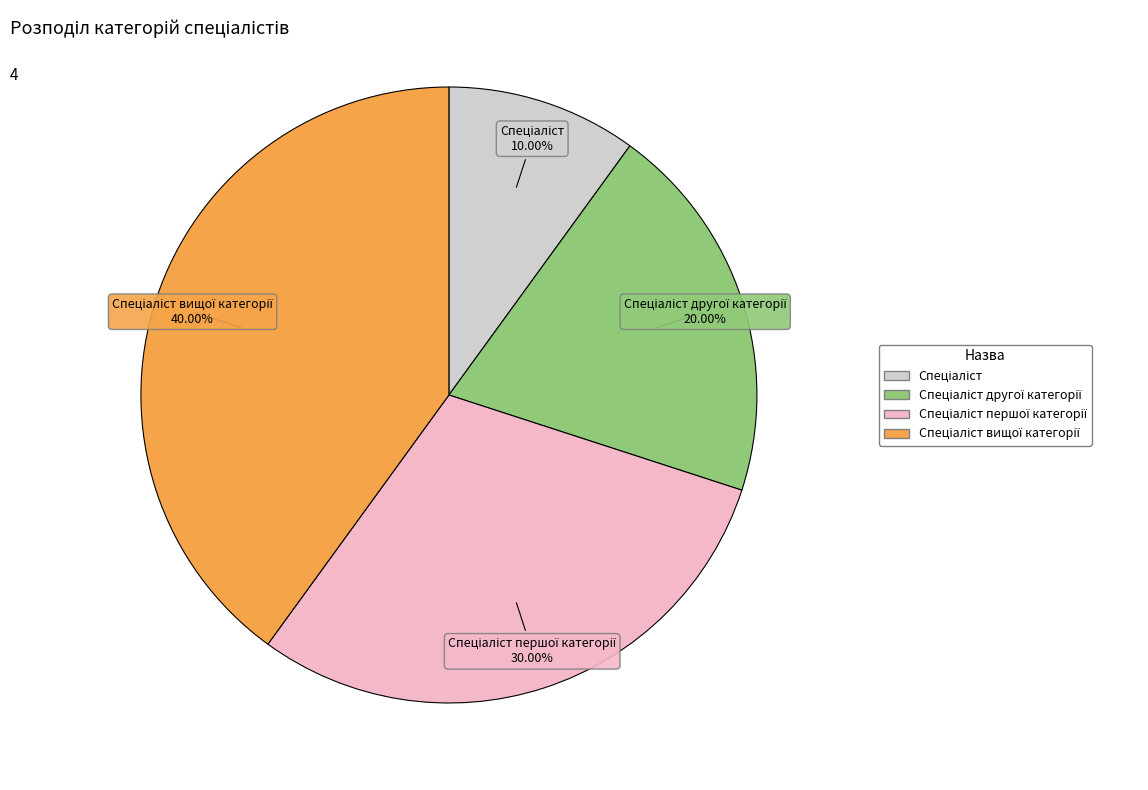

Is there a majority slice in this chart?

No